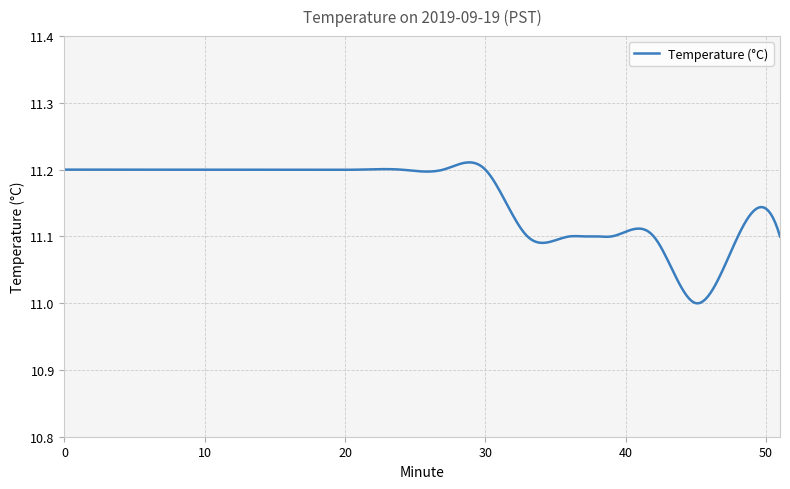

How many lines are shown in the chart?

1